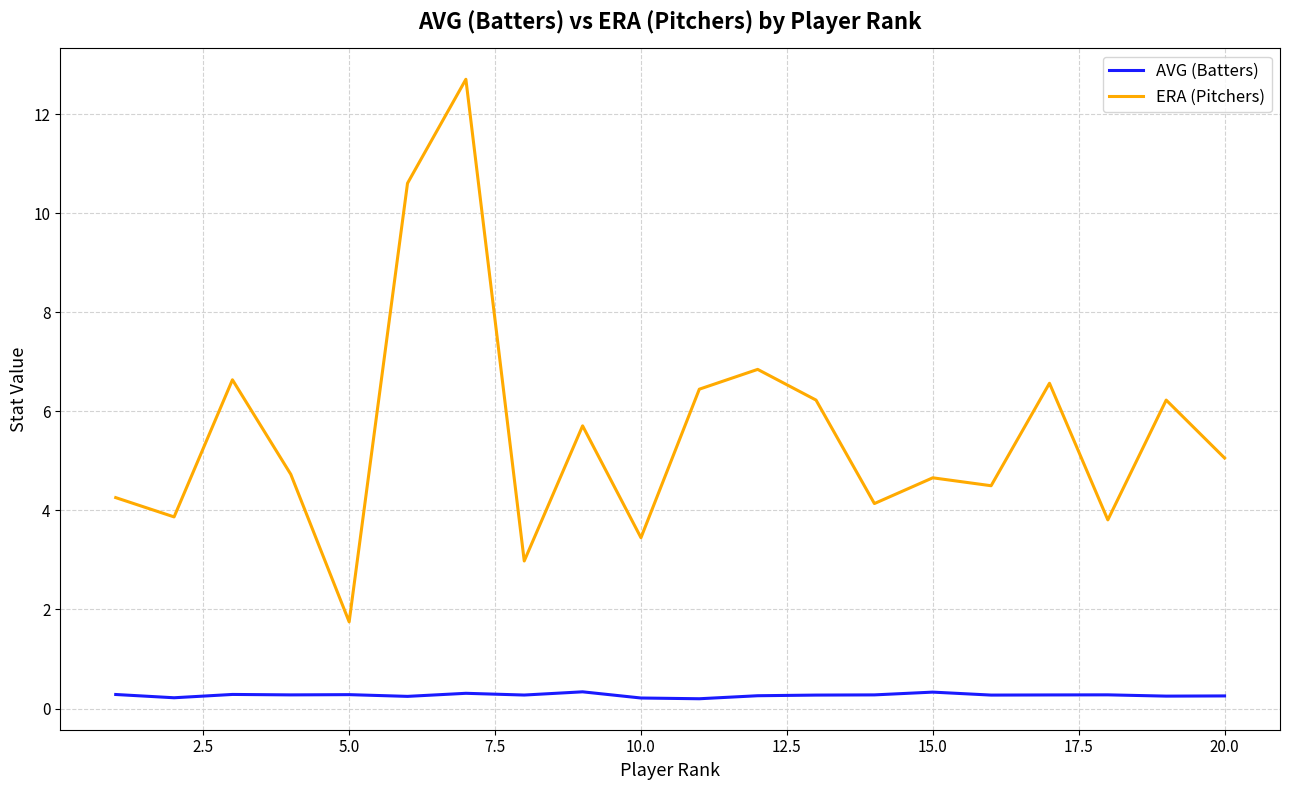

Which series has the largest total across all categories?

ERA (Pitchers)